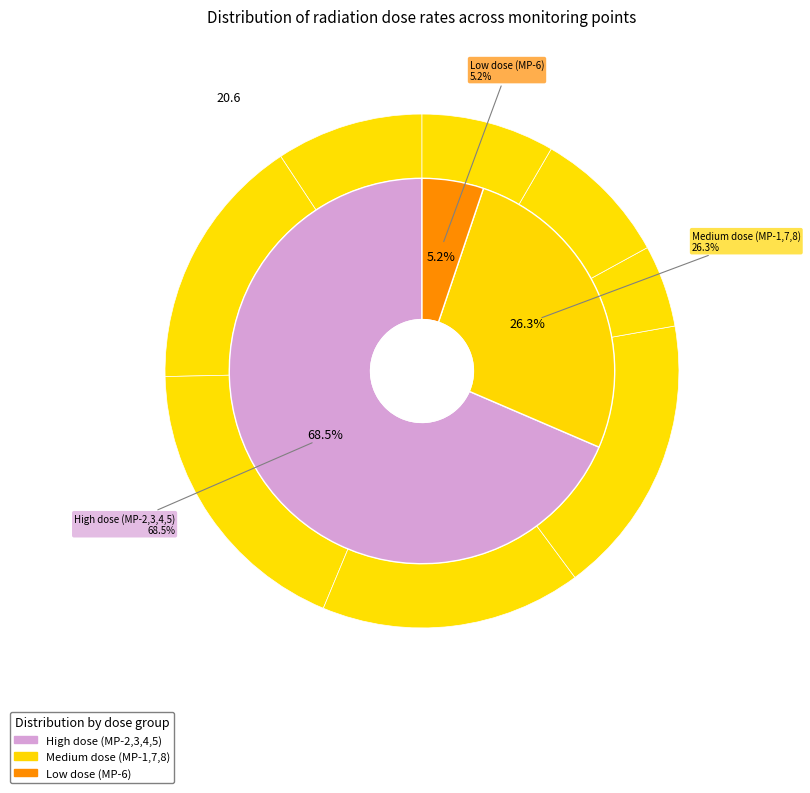

Rank the categories by value from lowest to highest.

MP-6, MP-8, MP-7, MP-1, MP-2, MP-4, MP-5, MP-3